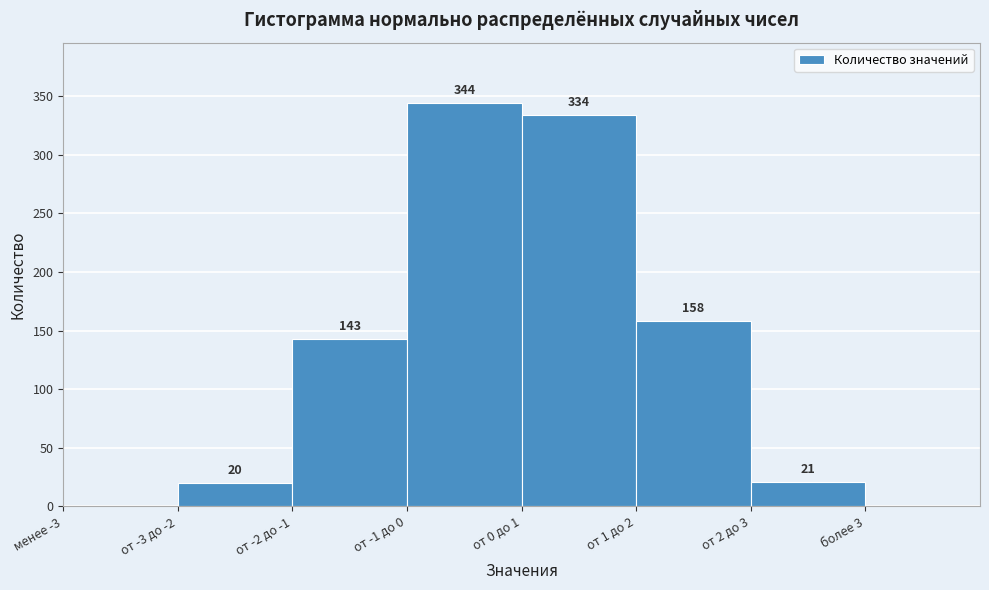

Reading right to left, what are all the values shown in this chart?

более 3=0	от 2 до 3=21	от 1 до 2=158	от 0 до 1=334	от -1 до 0=344	от -2 до -1=143	от -3 до -2=20	менее -3=0